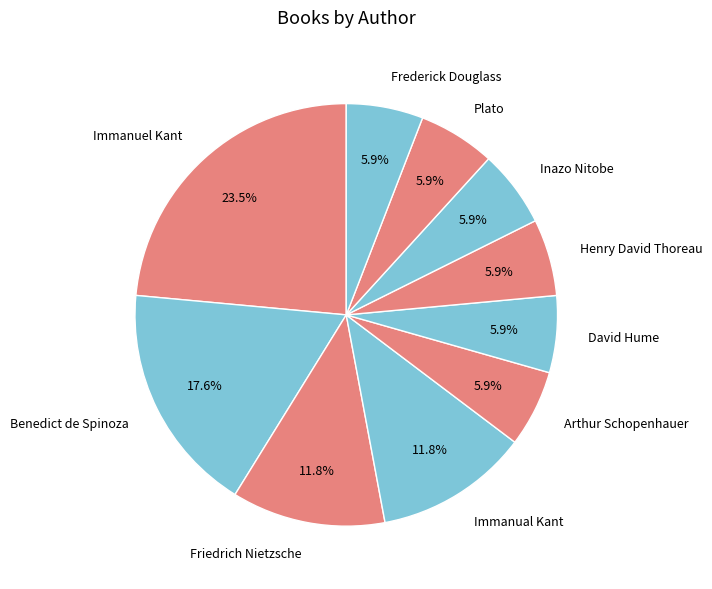

How many segments does this pie chart have?

10